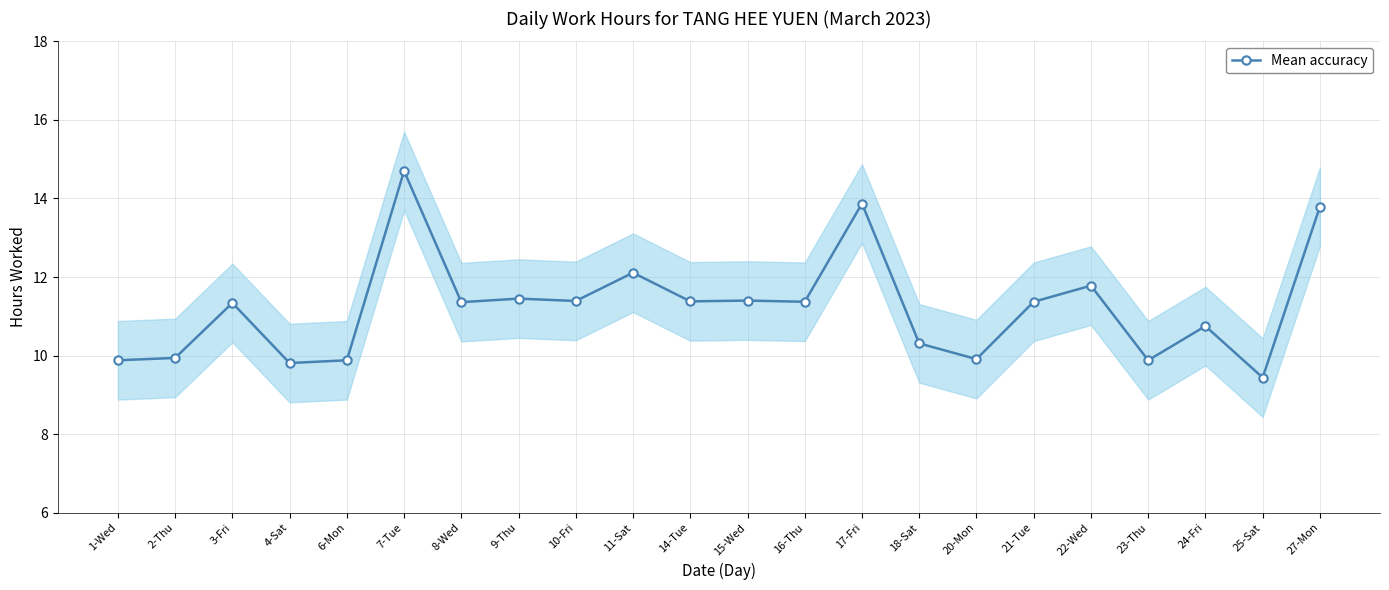

List the labels in order of value, largest first.

7-Tue, 17-Fri, 27-Mon, 11-Sat, 22-Wed, 9-Thu, 15-Wed, 10-Fri, 14-Tue, 16-Thu, 21-Tue, 8-Wed, 3-Fri, 24-Fri, 18-Sat, 2-Thu, 20-Mon, 1-Wed, 6-Mon, 23-Thu, 4-Sat, 25-Sat